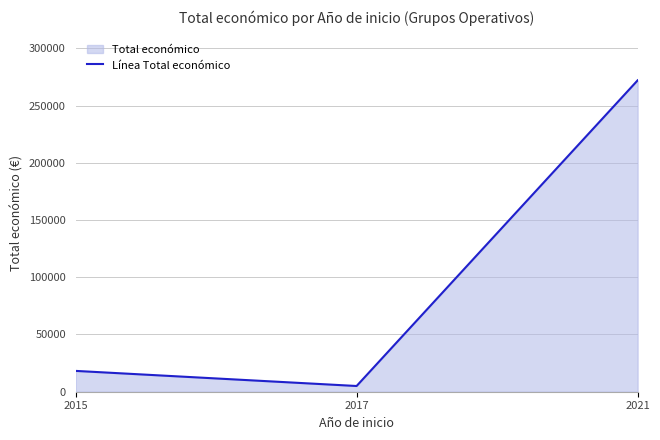

What is the sum of the values at 2021 and 2015?

290224